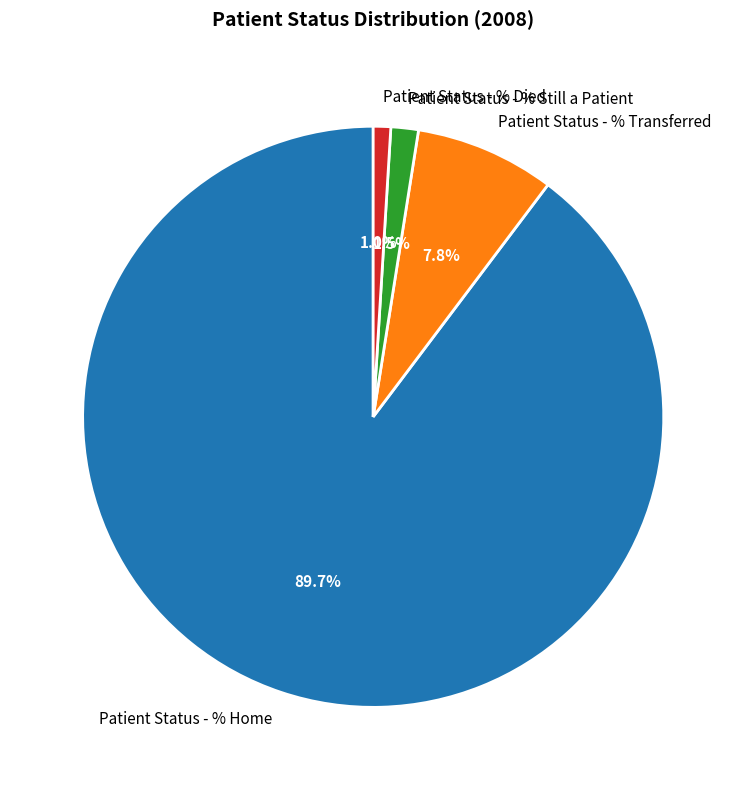

Combined, do Patient Status - % Still a Patient and Patient Status - % Died account for over 50%?

No